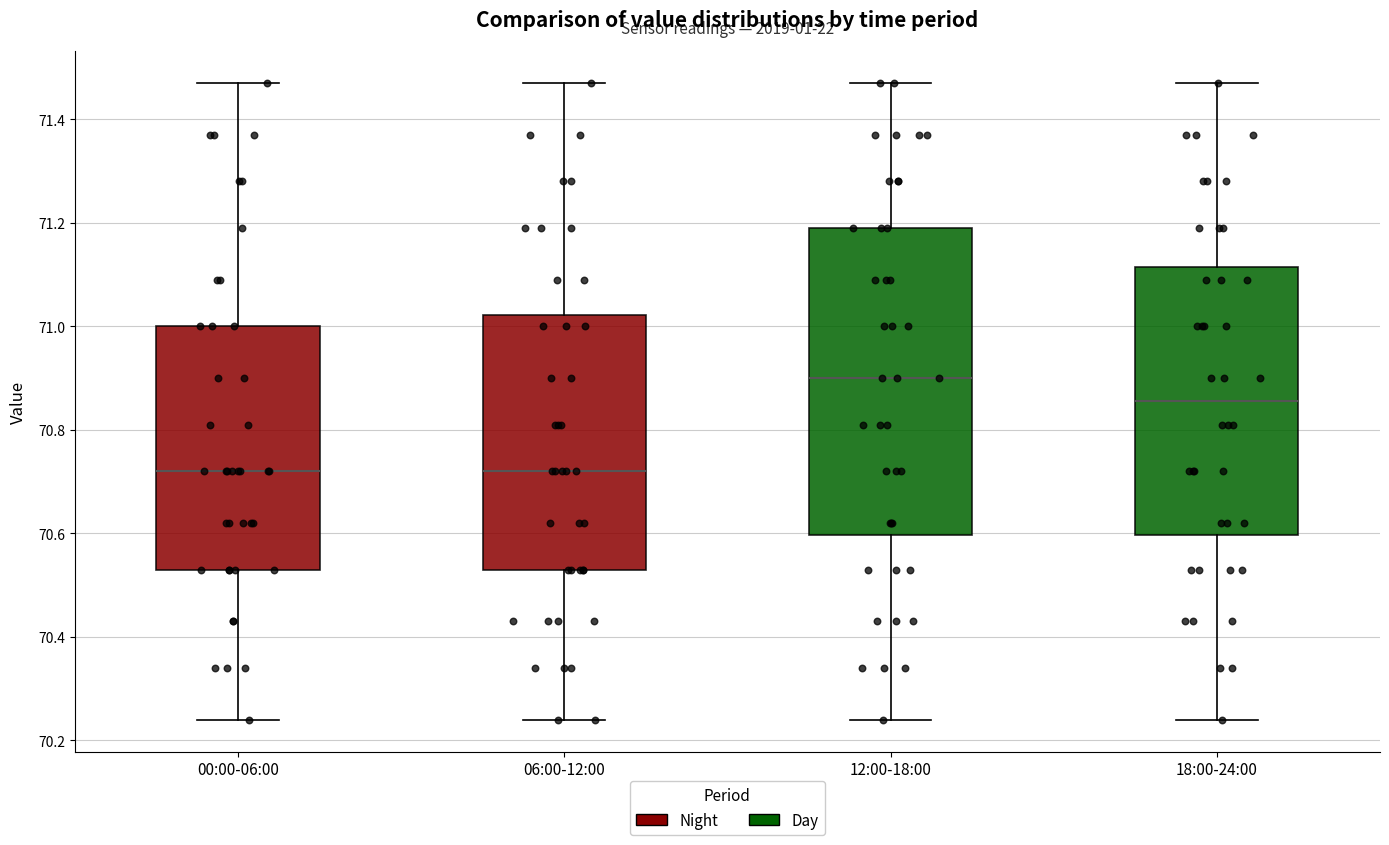

Reading left to right, read every box against the y-axis: the position of its median line, the range the box covers, and the ends of its whiskers. The values are not printed on the chart, so give them approximately, as read against the axis.

00:00-06:00: median 70.72, box 70.54 to 71.00, whiskers 70.24 to 71.48
06:00-12:00: median 70.72, box 70.54 to 71.02, whiskers 70.24 to 71.48
12:00-18:00: median 70.90, box 70.60 to 71.20, whiskers 70.24 to 71.48
18:00-24:00: median 70.86, box 70.60 to 71.12, whiskers 70.24 to 71.48